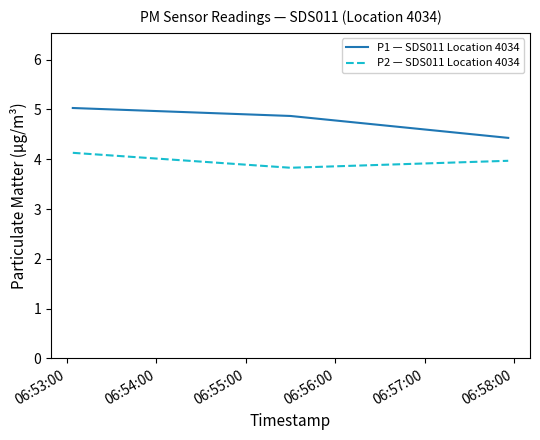

How many series are shown in this chart?

2